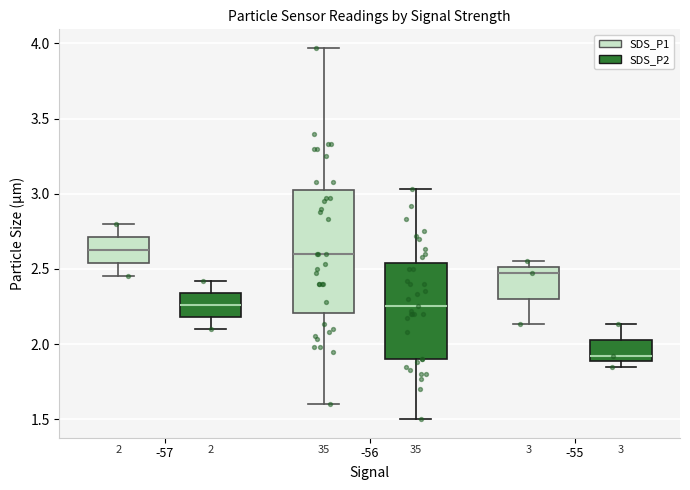

Which box's median line is the lowest?

-55 (SDS_P2)